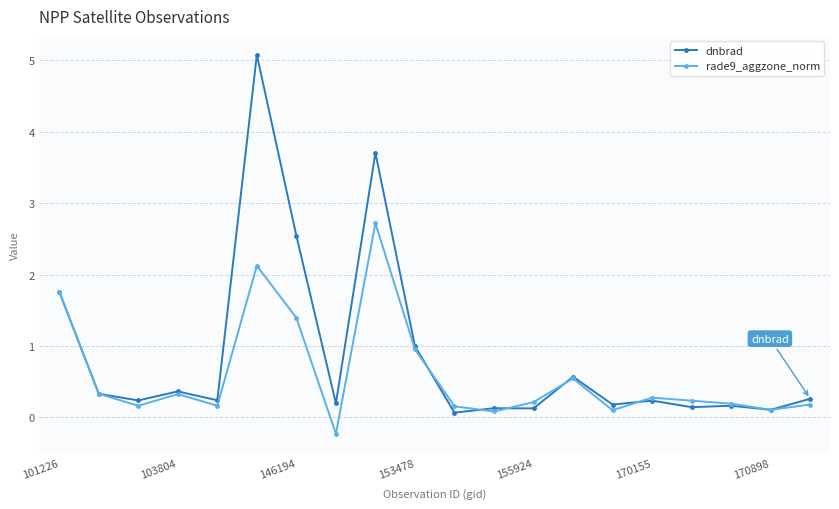

Rank the series by their average value, from highest to lowest.

dnbrad, rade9_aggzone_norm